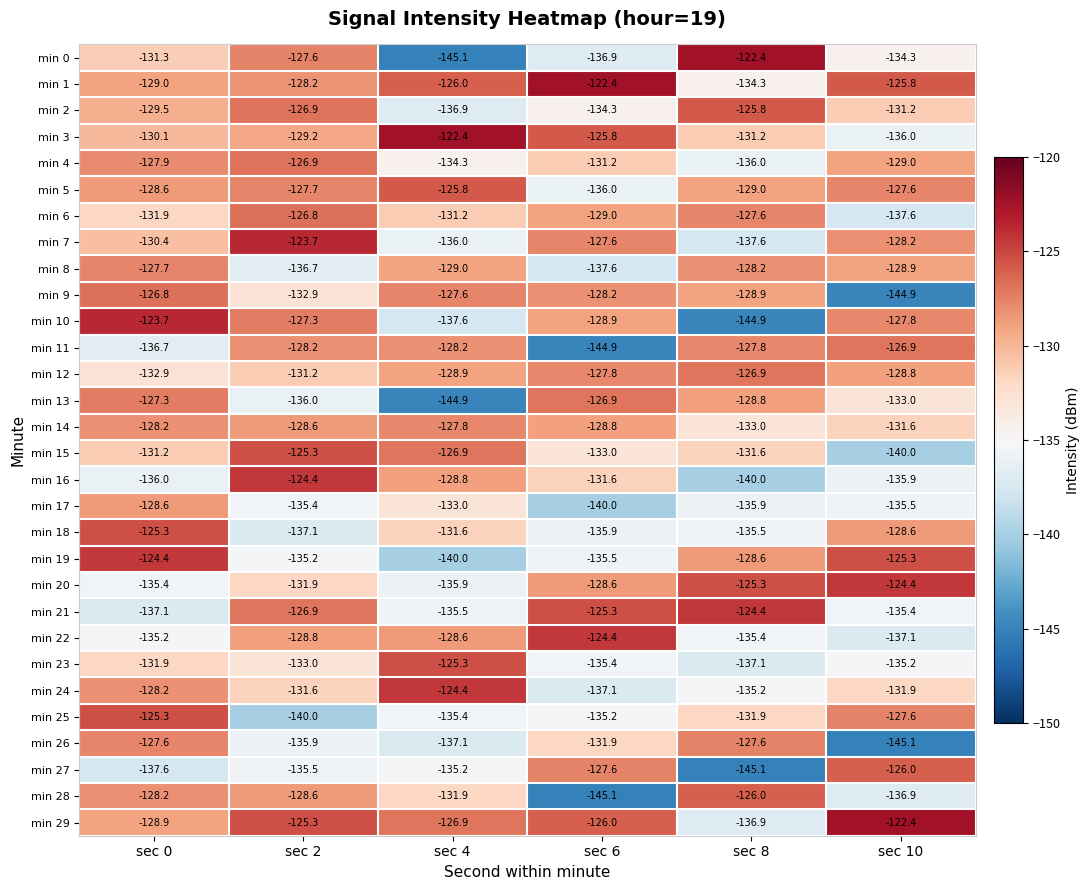

What is the difference between the min 22 values at sec 10 and sec 6?

12.7